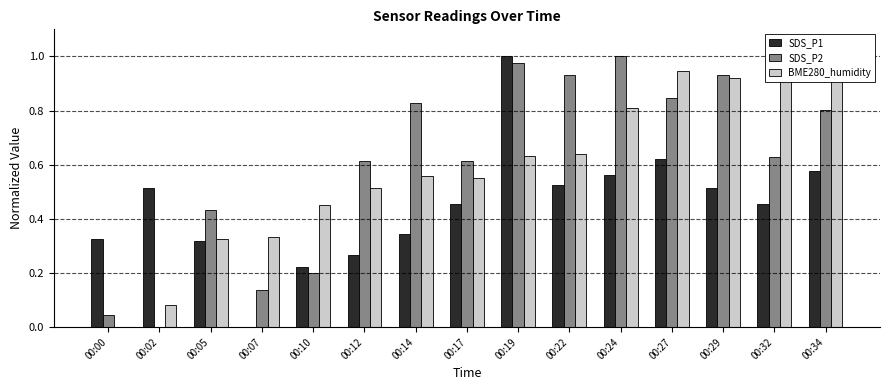

At which category is the sum across all series the highest?

00:19